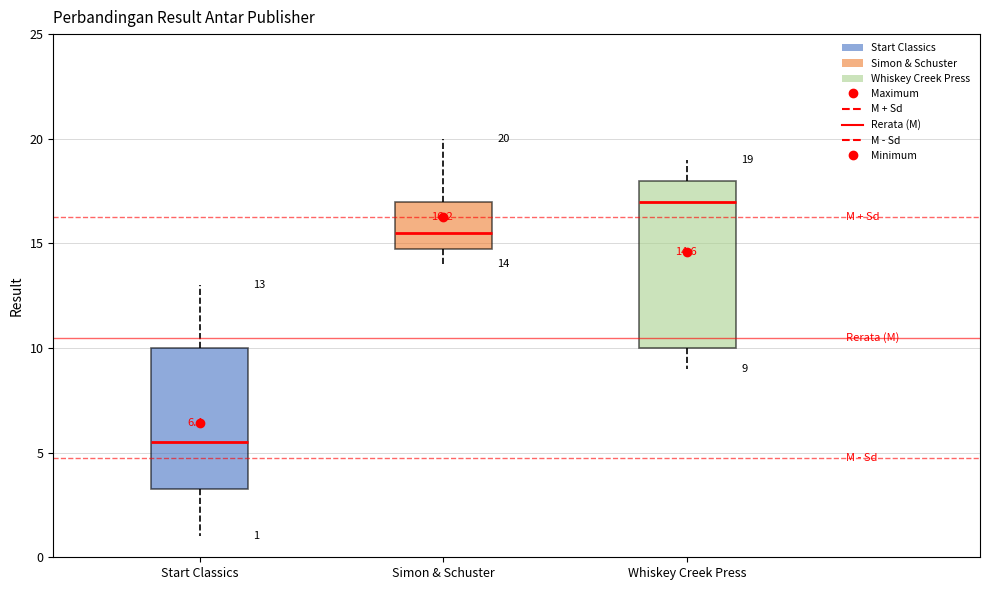

Which box's median line is the highest?

Whiskey Creek Press